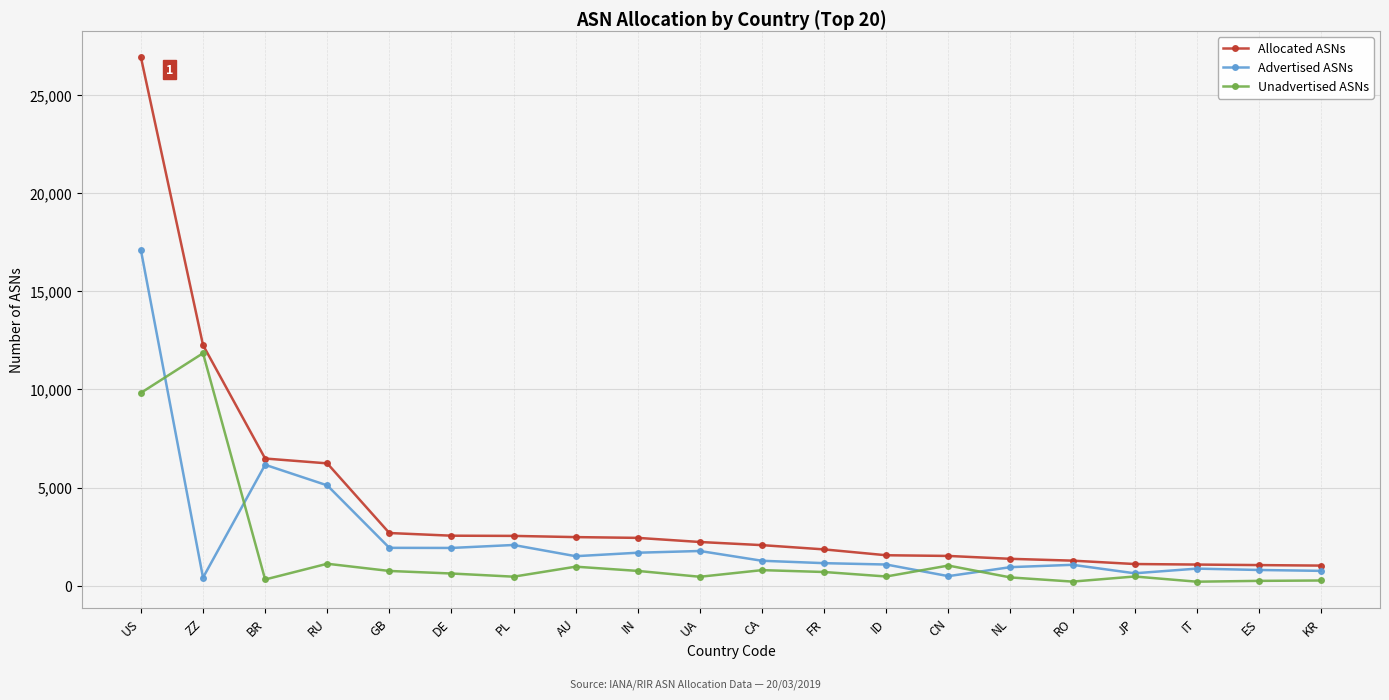

What is the smallest value displayed?

207